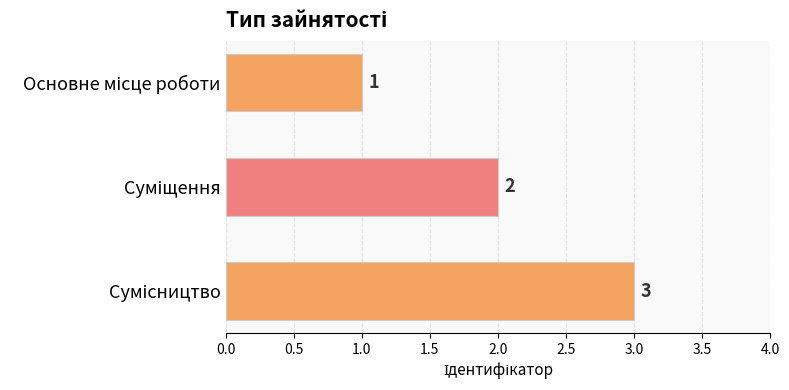

What is the maximum value shown in the chart?

3